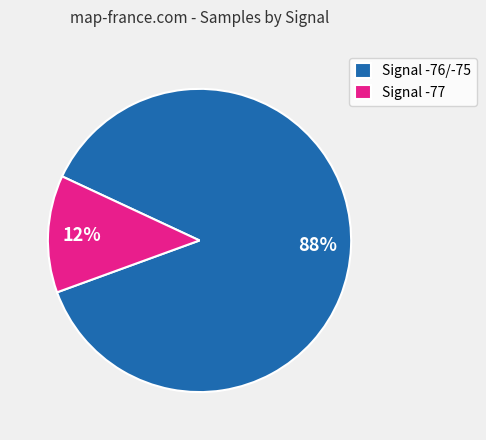

Is it true that Signal -77 is 12% of the pie?

True